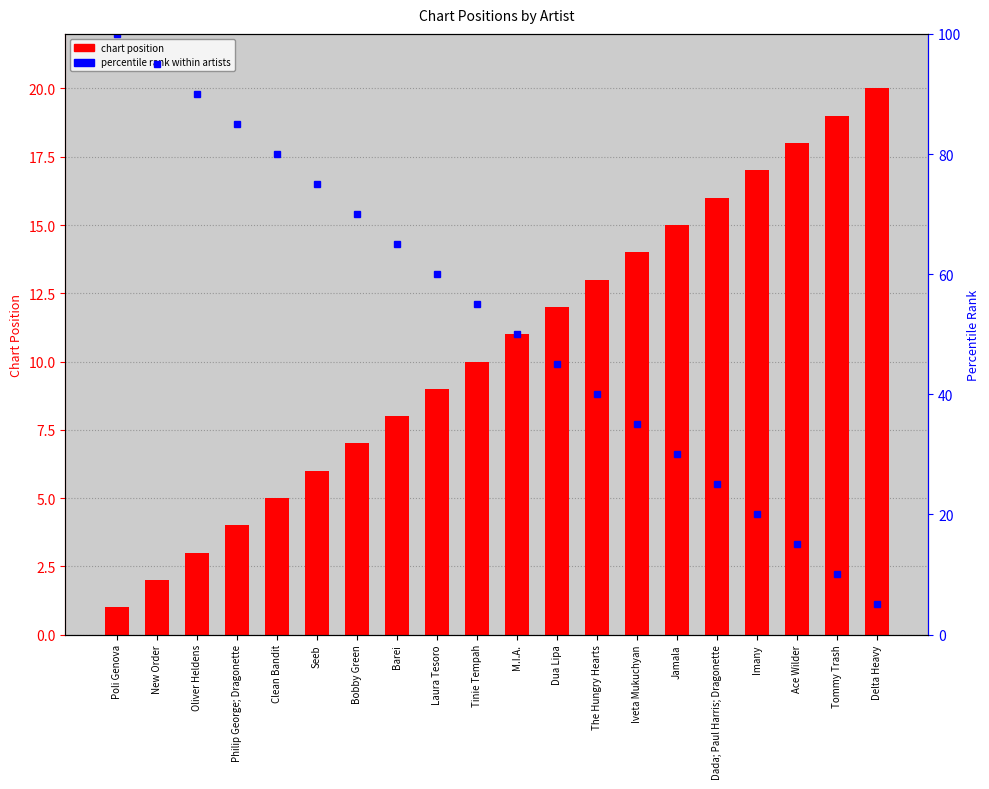

How many categories are shown in the chart?

20